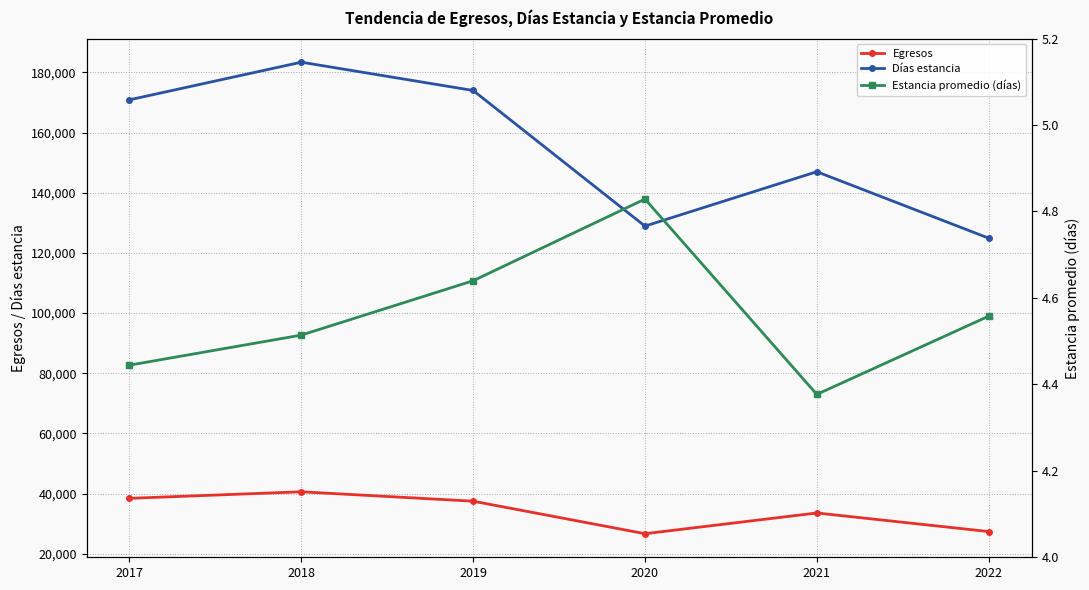

At which category is the sum across all series the highest?

2018